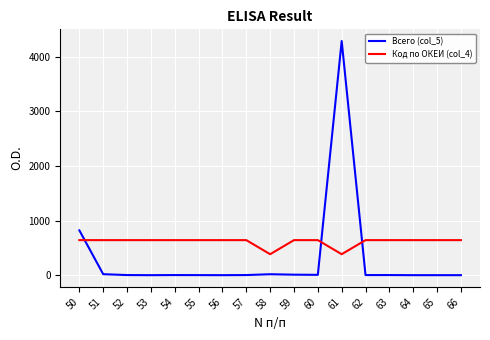

Which series has the largest total across all categories?

Код по ОКЕИ (col_4)